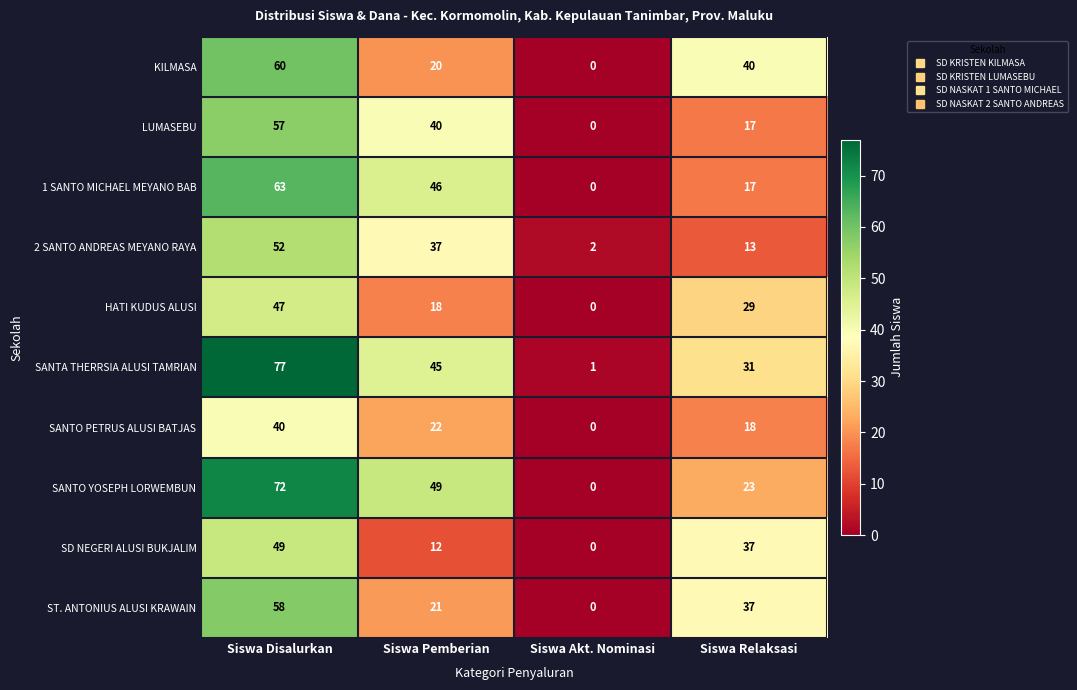

List the labels in order of SANTO PETRUS ALUSI BATJAS value, largest first.

Siswa Disalurkan, Siswa Pemberian, Siswa Relaksasi, Siswa Akt. Nominasi